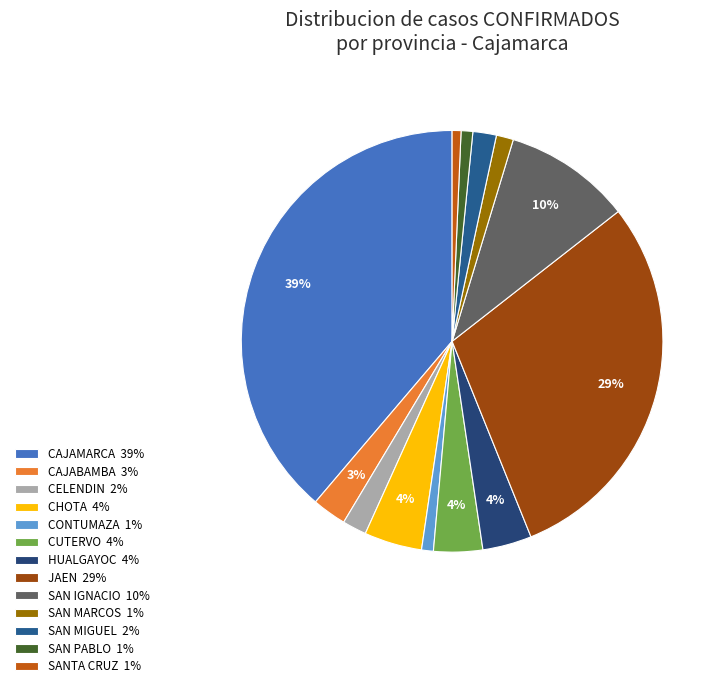

What is the ratio of the value at CONTUMAZA to the value at CHOTA?

0.2